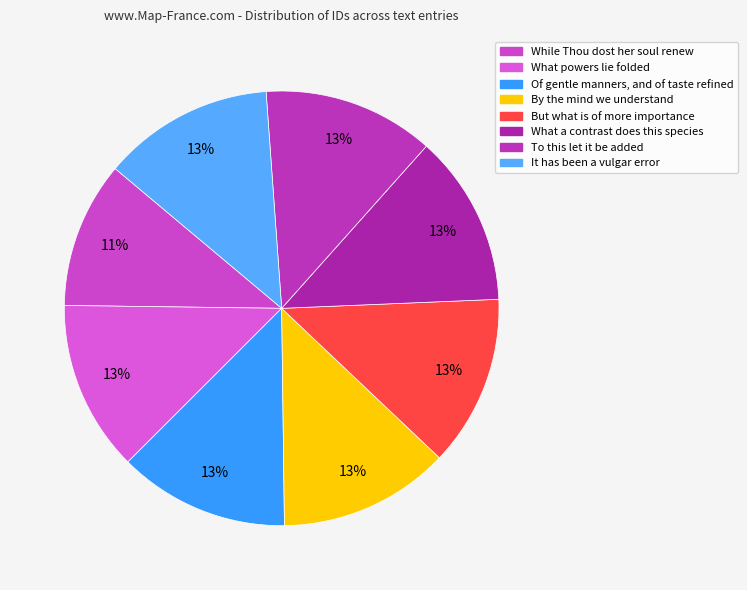

What is the largest slice in the pie chart?

It has been a vulgar error